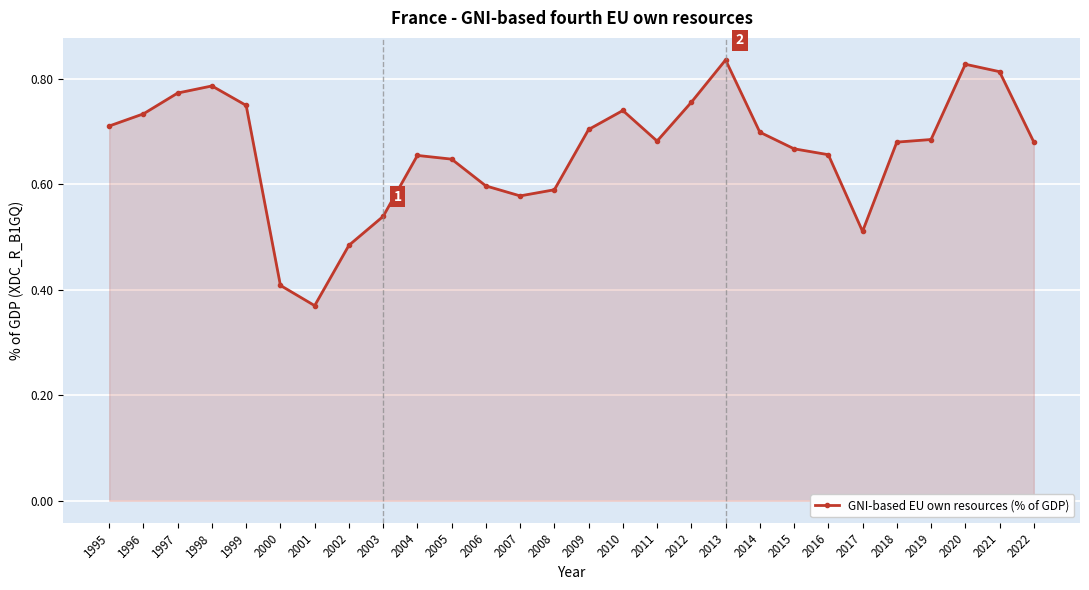

Between 2005 and 2019, which is larger?

2019